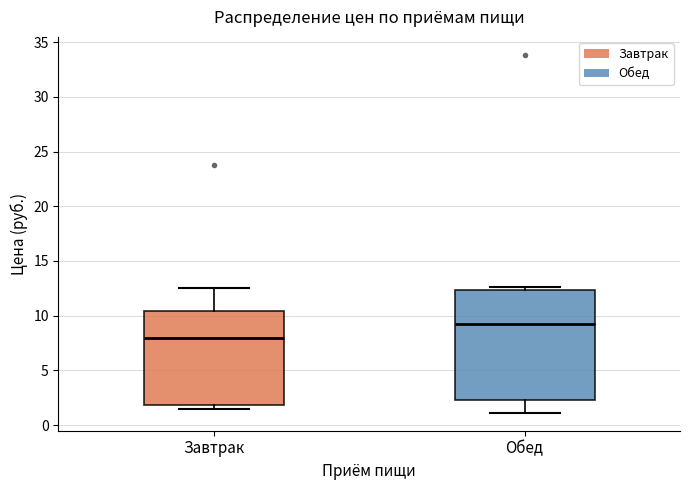

Reading left to right, read every box against the y-axis: the position of its median line, the range the box covers, and the ends of its whiskers. The values are not printed on the chart, so give them approximately, as read against the axis.

Завтрак: median 8.0, box 2.0 to 10.5, whiskers 1.5 to 12.5
Обед: median 9.5, box 2.5 to 12.5, whiskers 1.0 to 12.5 (just above the box's upper edge)